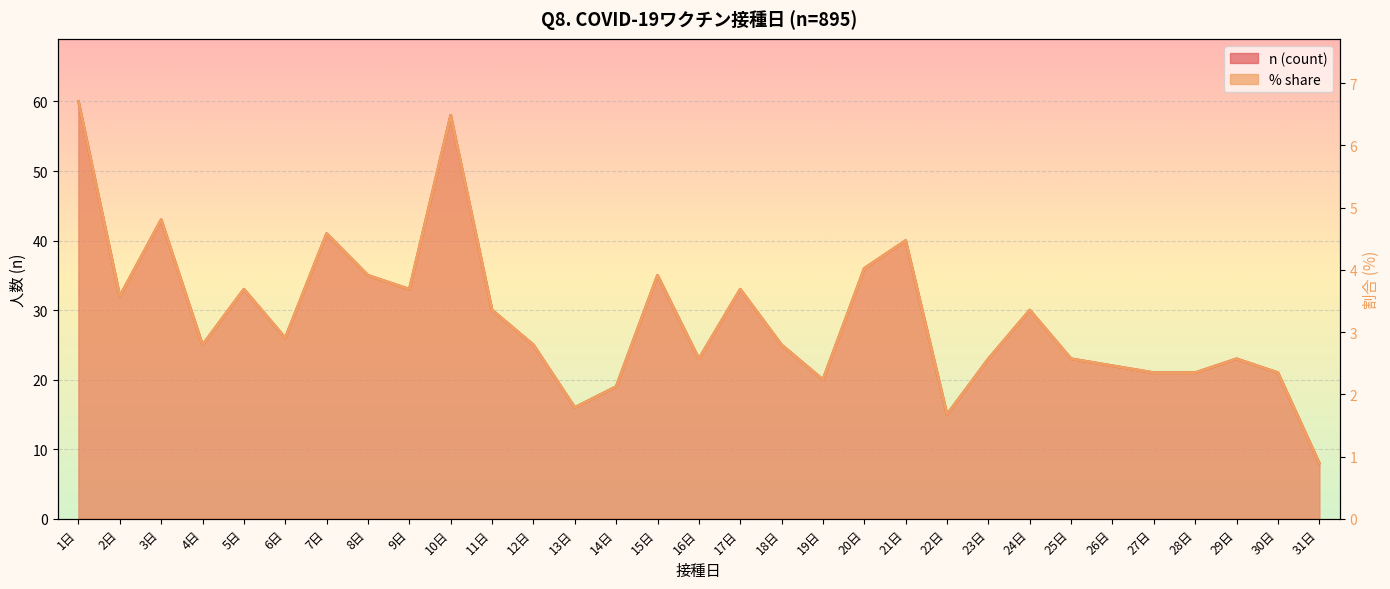

What are all the series names shown in the legend?

n (count), % share